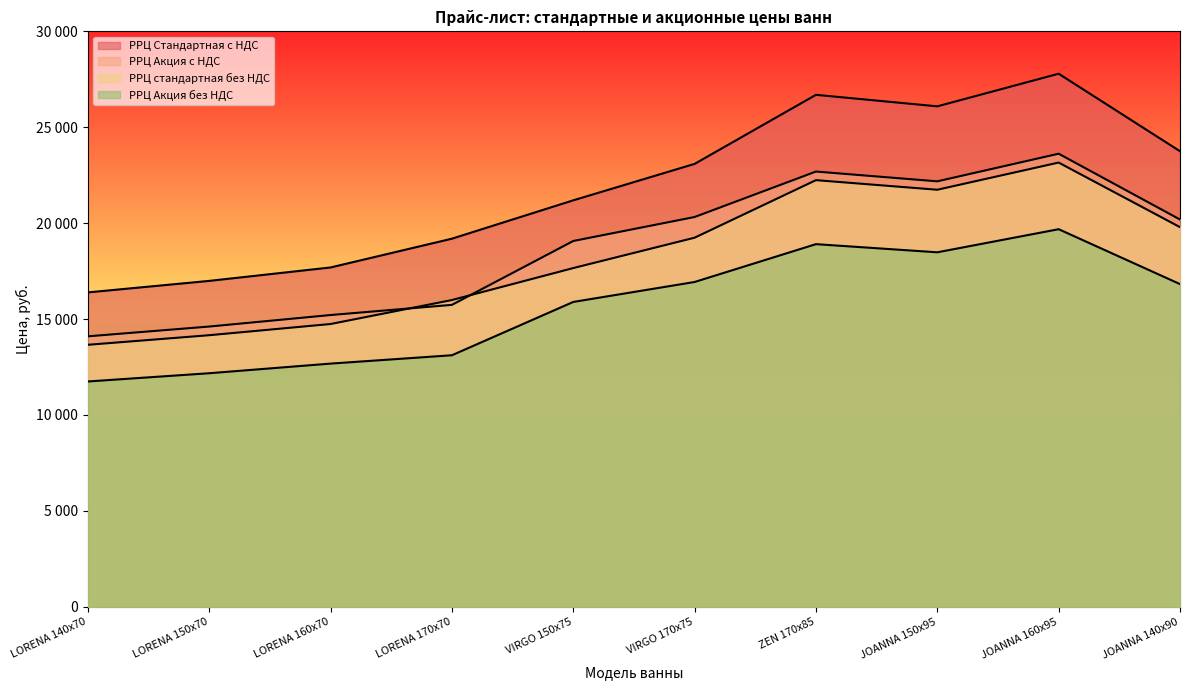

What is the minimum value shown in the chart?

11746.2